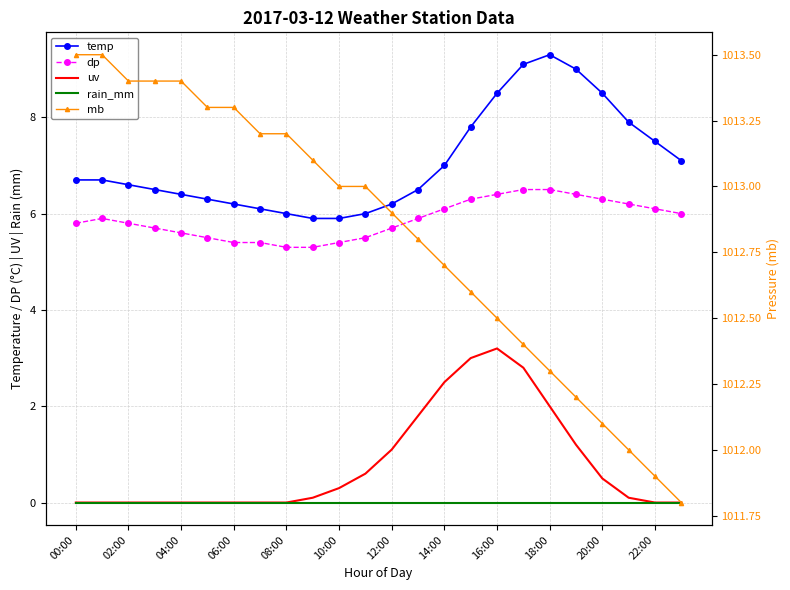

What is the value of the temp point at the 8th from the left?

6.1